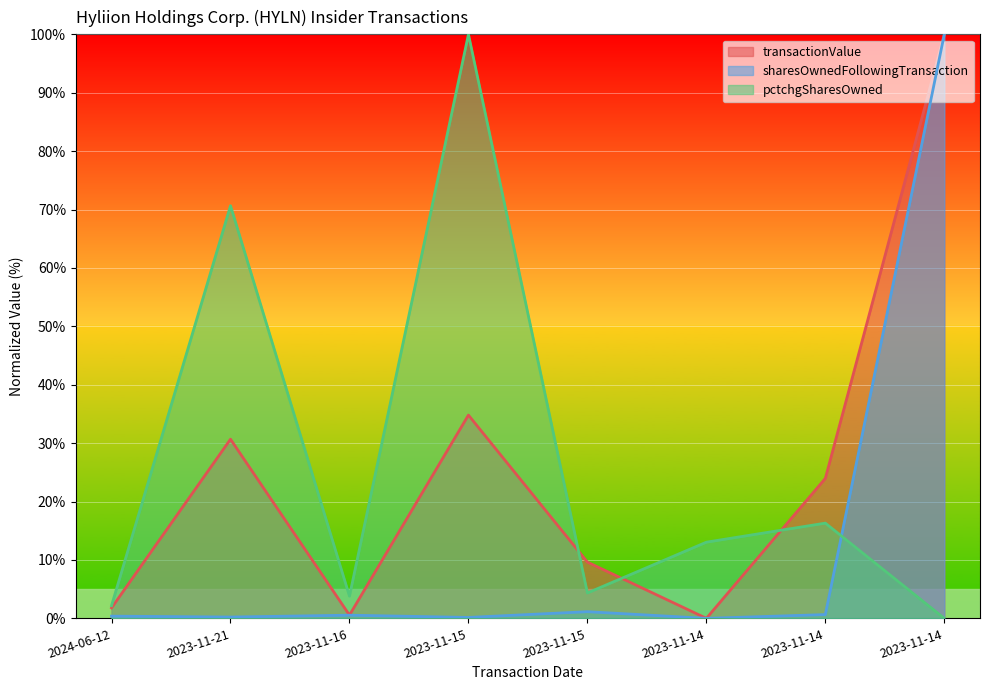

Count the number of data series in this chart.

3